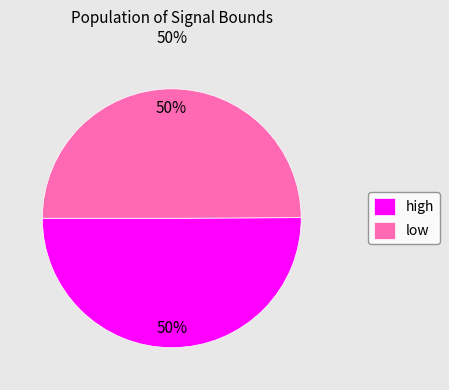

Approximately how many times larger is the value at high compared to low?

1.0